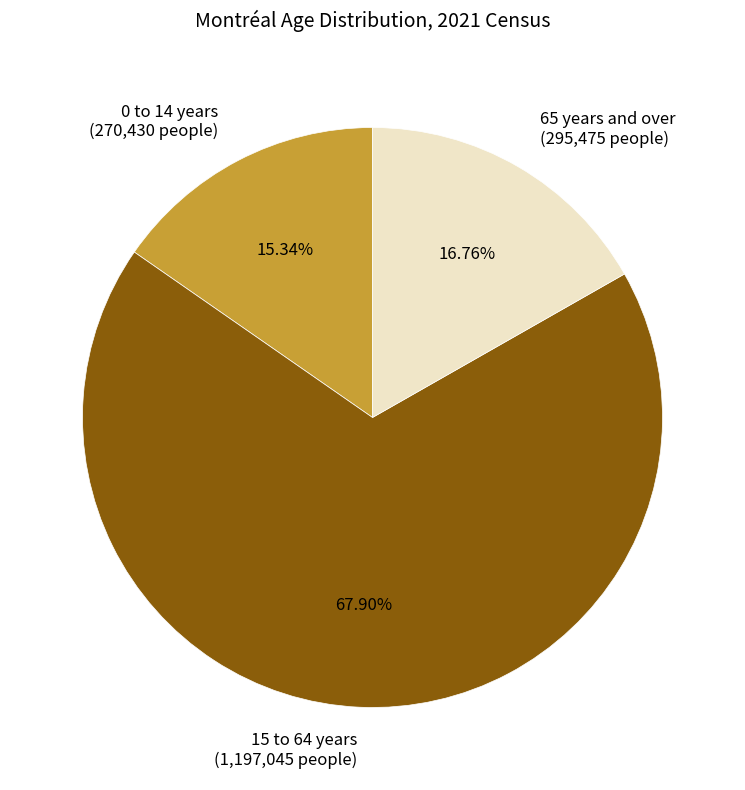

True or false: 0 to 14 years accounts for 29% of the total.

False